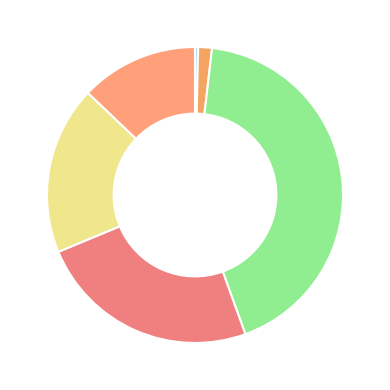

Which slice is the largest?

4